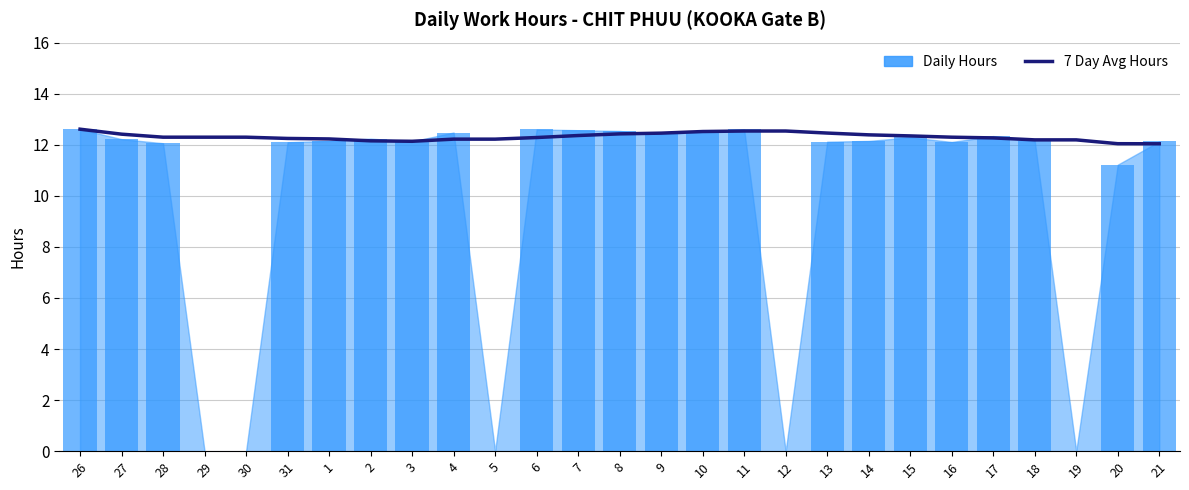

What is the total value across all series at 28?

24.4